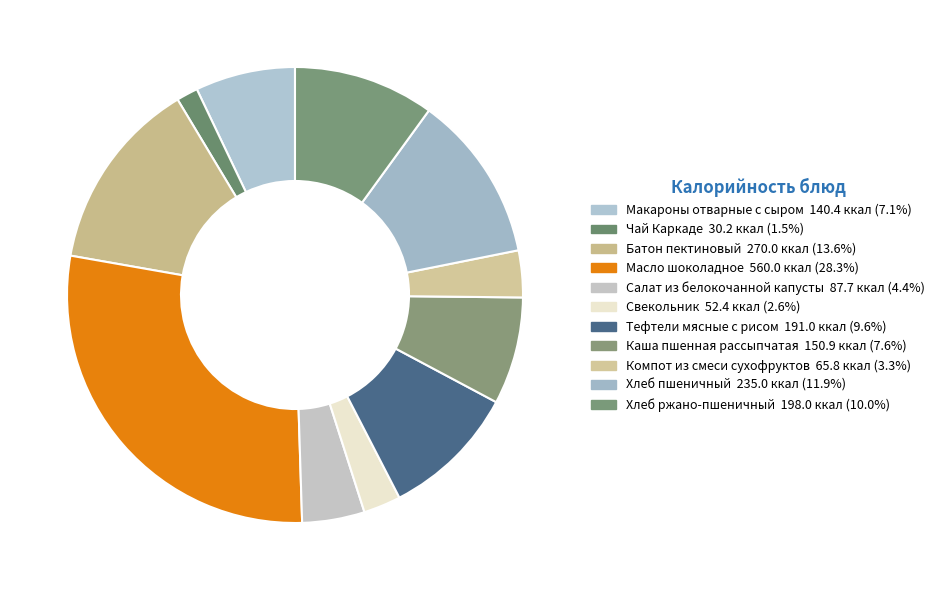

Combined, what portion of the pie is Хлеб ржано-пшеничный and Батон пектиновый?

23.6%